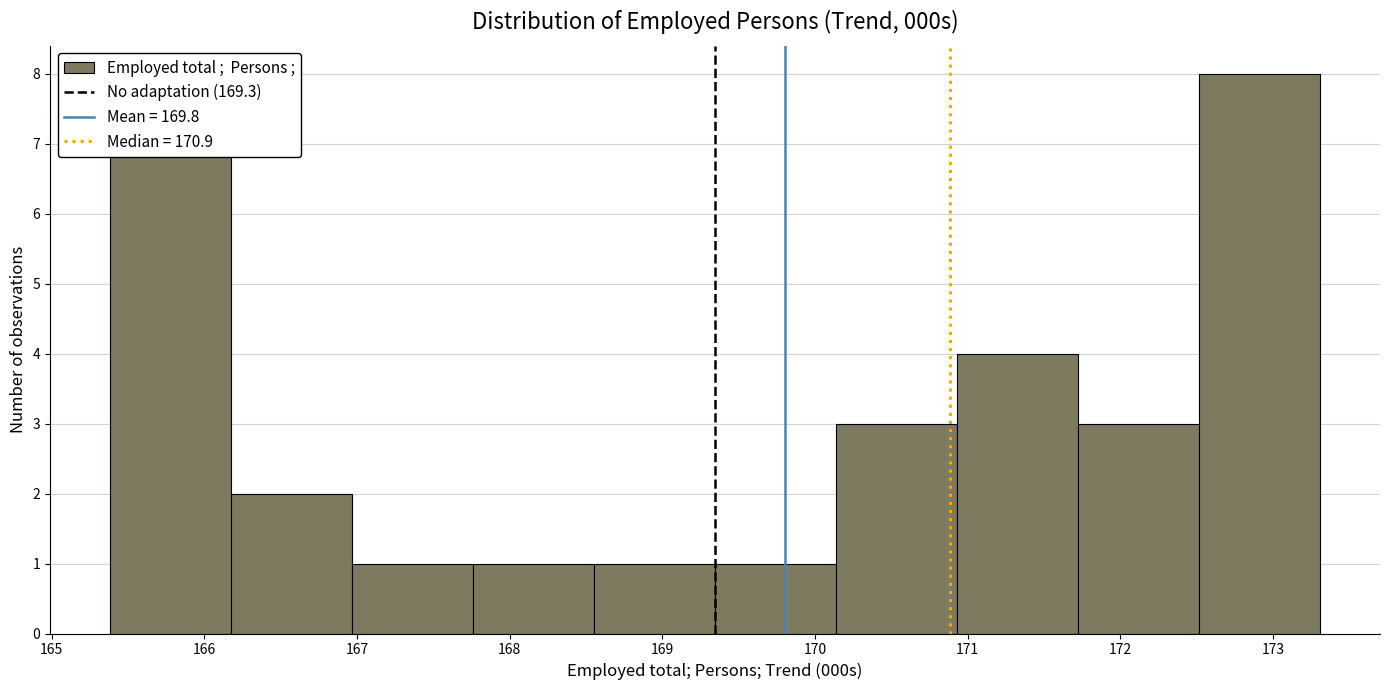

How tall is the bar that spans 170.9 to 171.7 on the x-axis? Neither the bar edges nor the heights are printed on the chart, so give them approximately, as read against the axes.

4